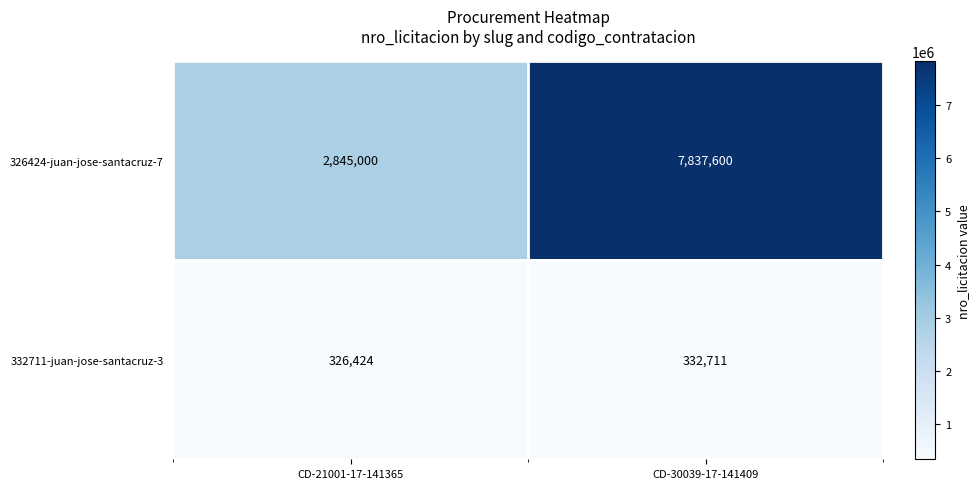

True or false: 326424-juan-jose-santacruz-7 has a value of 10860145 at CD-30039-17-141409.

False